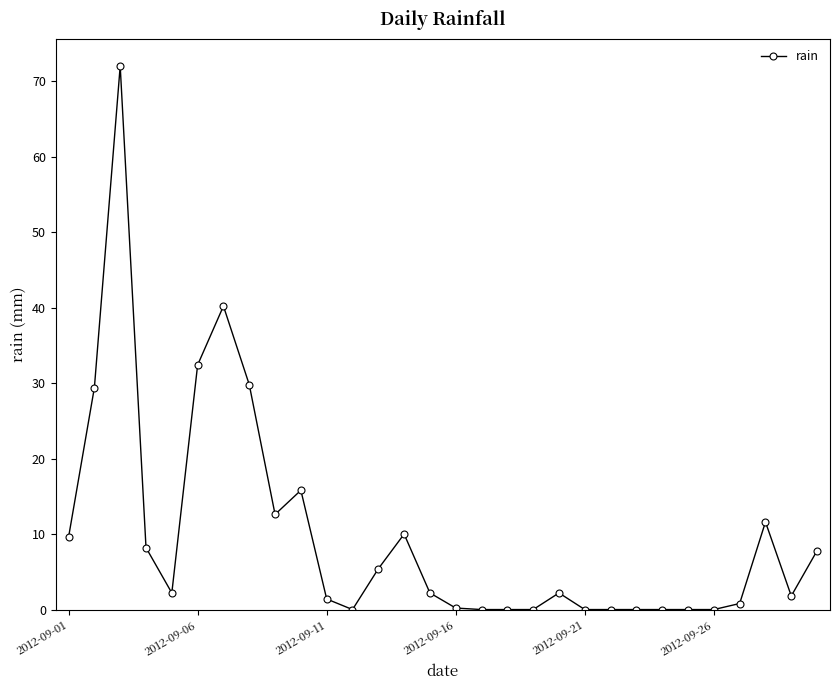

What is the value of the 5th point from the left?

2.2